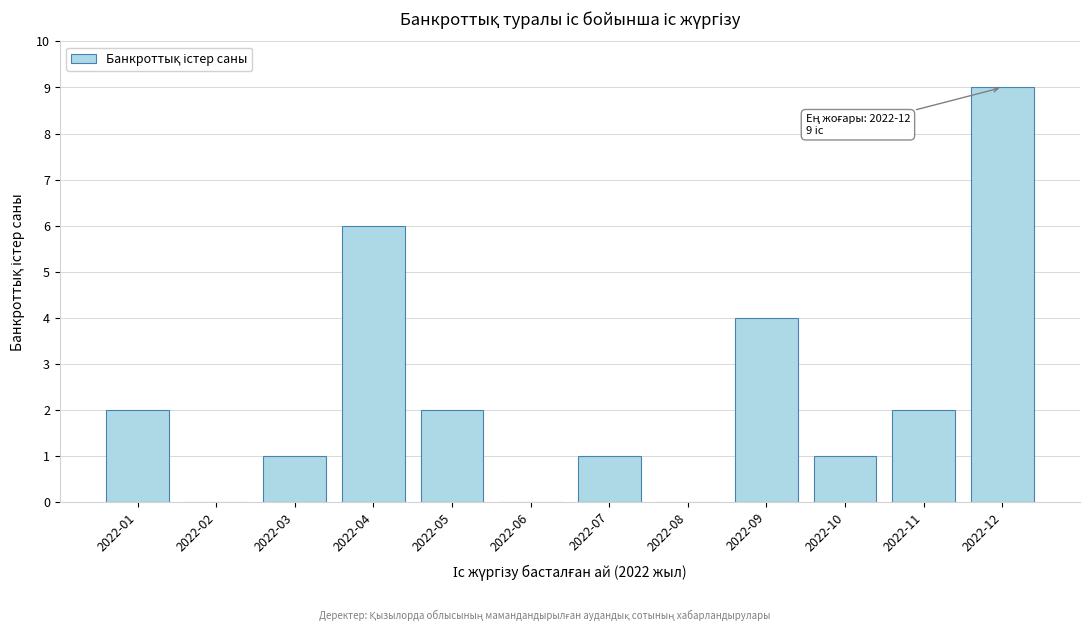

Reading right to left, list all the values displayed in this chart.

2022-12=9	2022-11=2	2022-10=1	2022-09=4	2022-08=0	2022-07=1	2022-06=0	2022-05=2	2022-04=6	2022-03=1	2022-02=0	2022-01=2